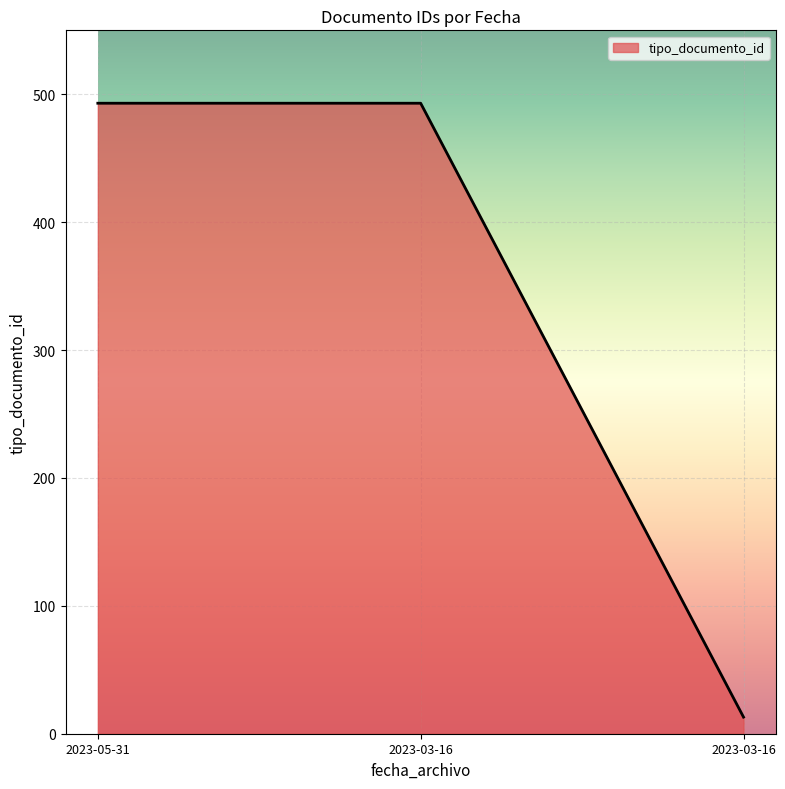

How many lines are shown in the chart?

1